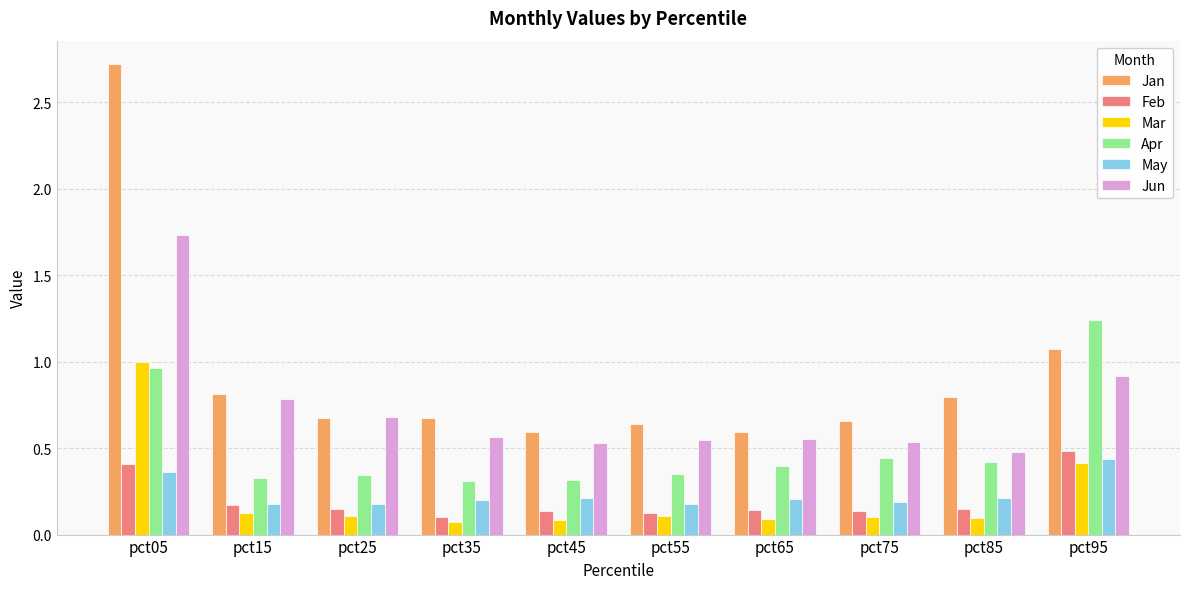

The value of Apr at pct75 is 0.4. True or false?

True